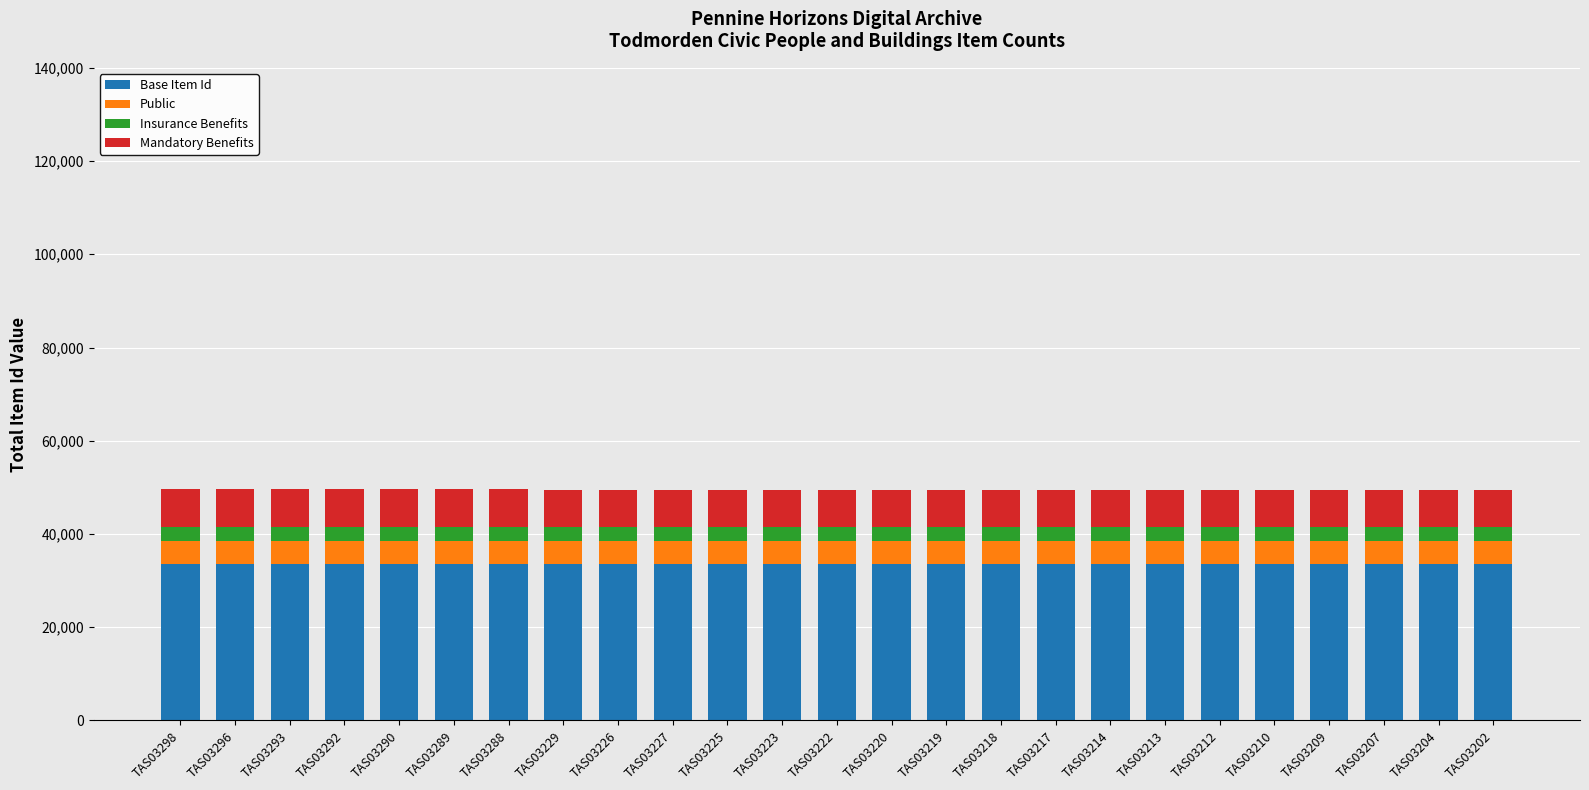

What is the maximum value for Base Item Id?

33586